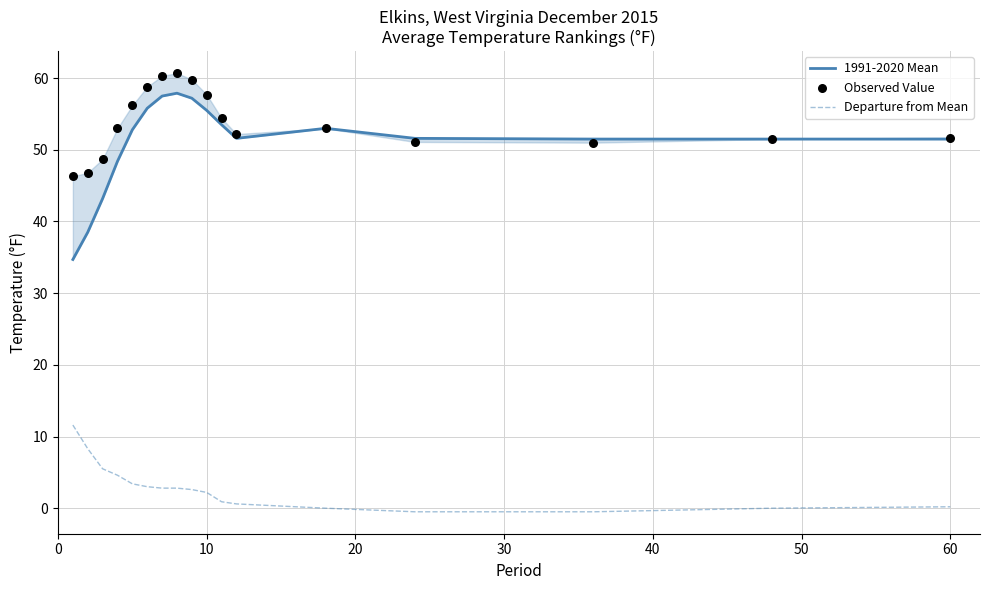

Which series contains the highest Y value?

Observed Value